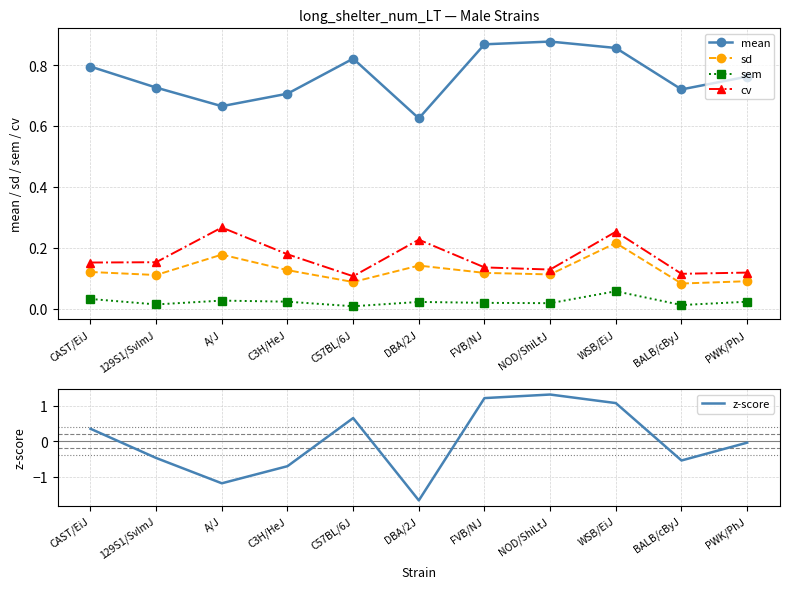

How many times do z-score and sem cross each other?

5